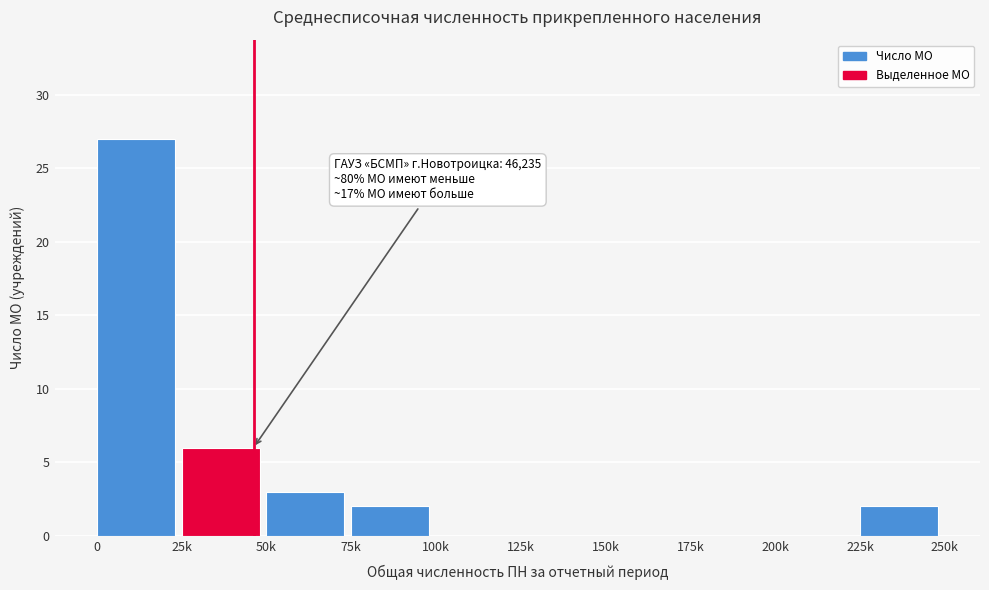

Reading left to right, what are all the values shown in this chart?

0=27	25k=6	50k=3	75k=2	100k=0	125k=0	150k=0	175k=0	200k=0	225k=2